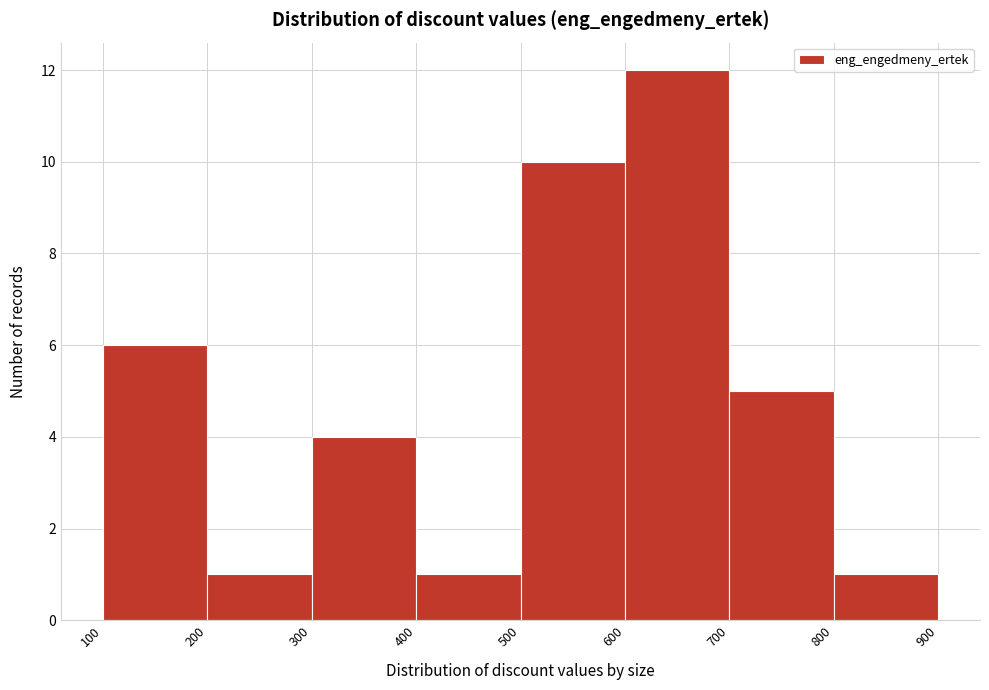

Which range on the x-axis has the tallest bar?

600 to 700